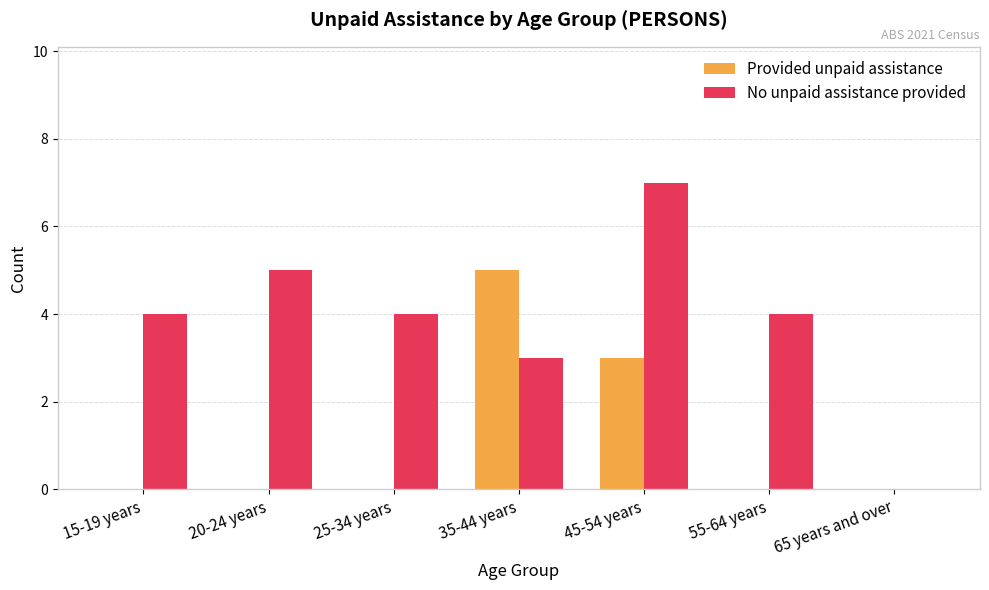

What is the sum of the No unpaid assistance provided values at 55-64 years and 15-19 years?

8